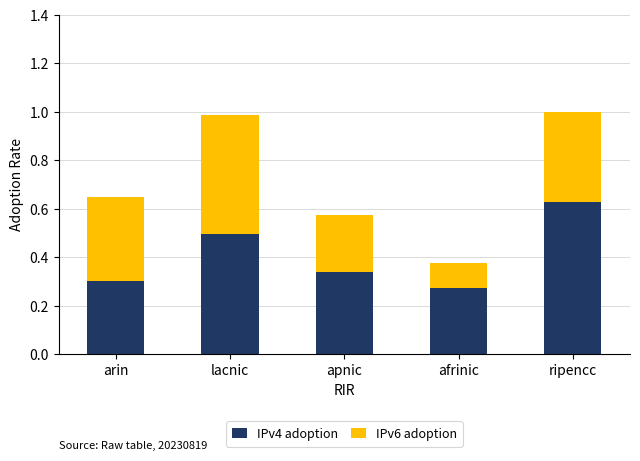

Is it true that IPv4 adoption equals 0.5 at lacnic?

True